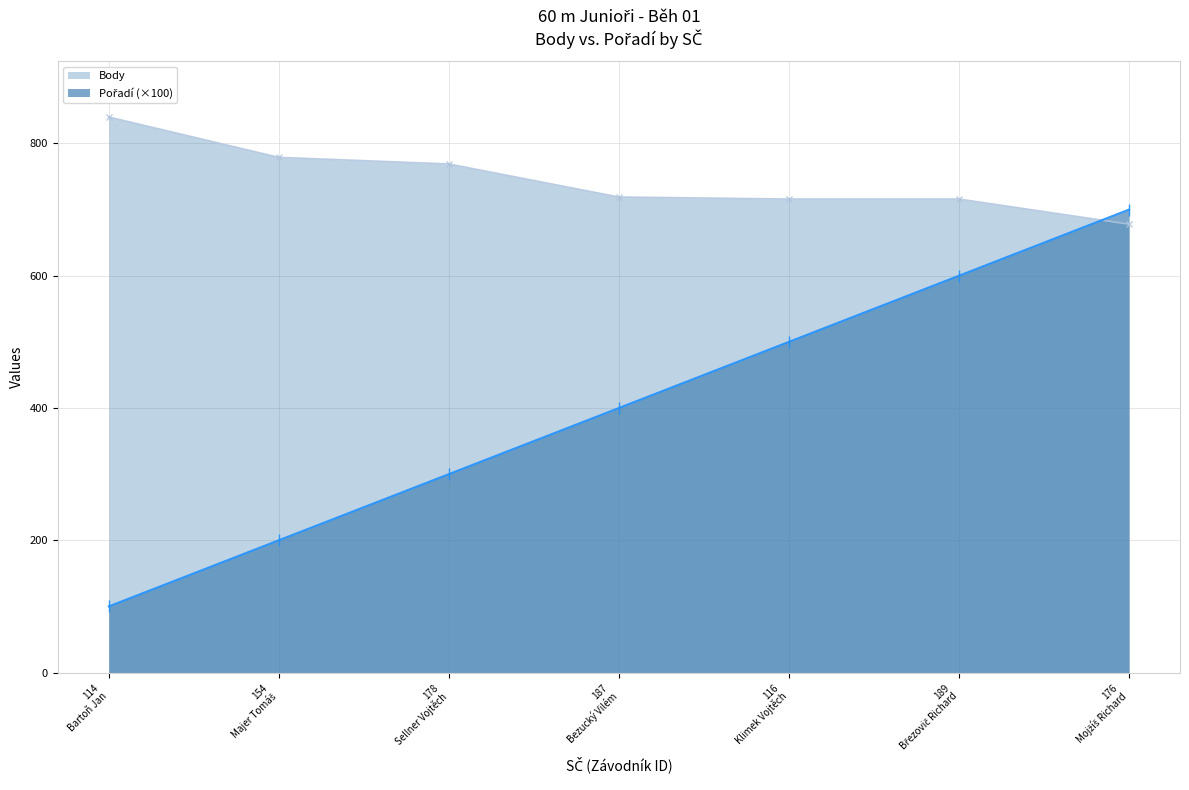

What is the sum of all Body values?

5217